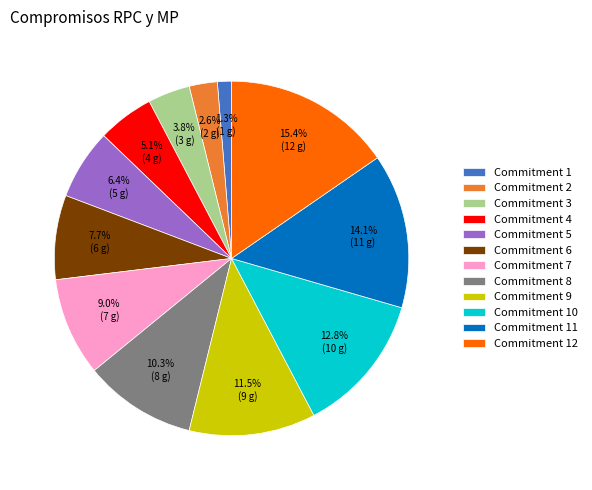

Does Commitment 7 represent more than half of the total?

No